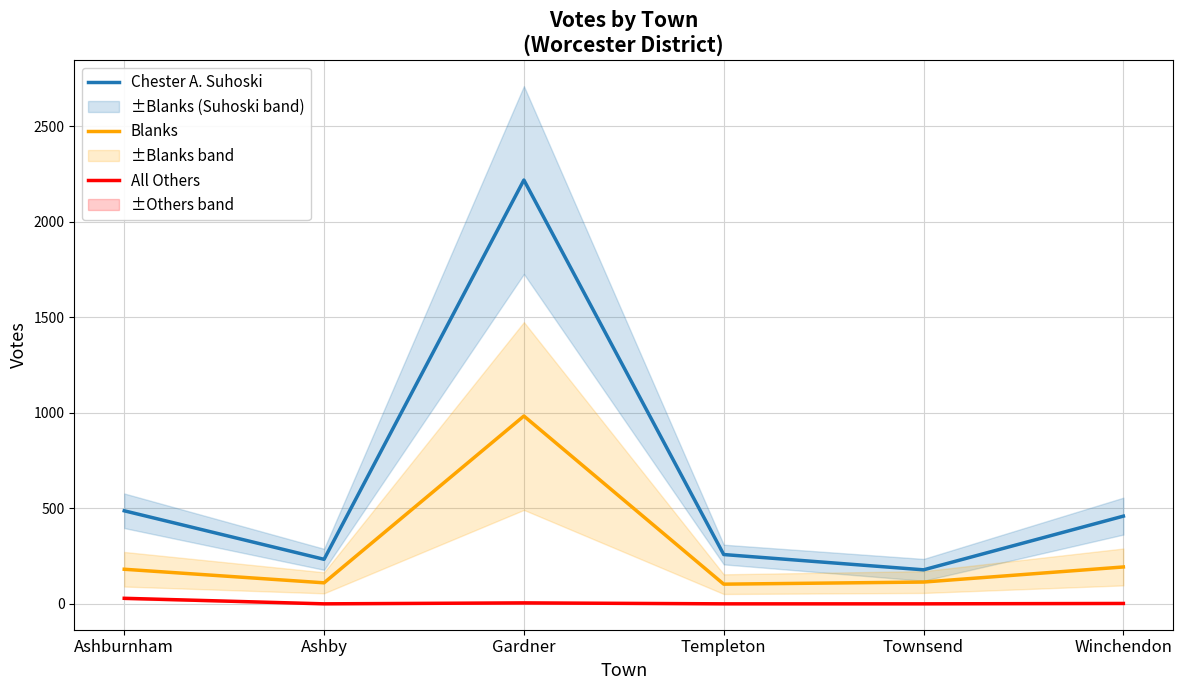

At which category is the sum across all series the highest?

Gardner